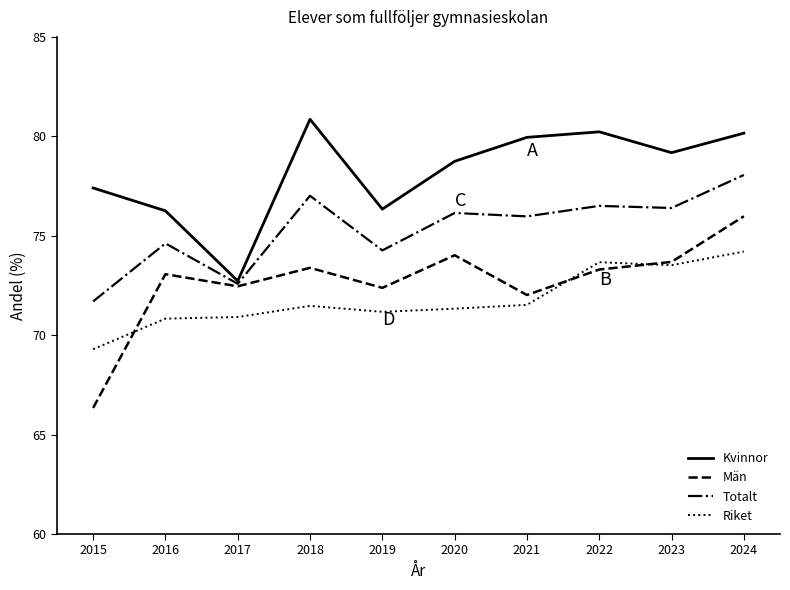

Which series changed the most between 2017 and 2023?

Kvinnor